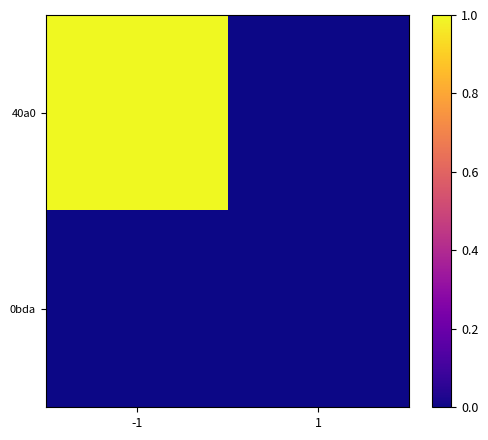

Which has a higher value, -1 or 1?

-1